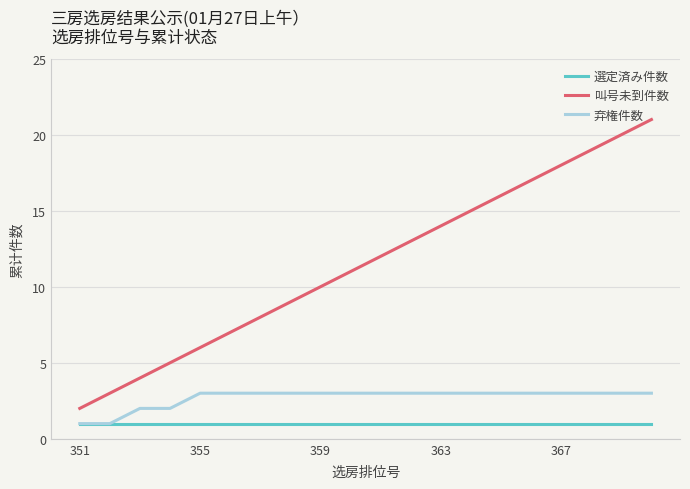

True or false: 叫号未到件数 and 弃権件数 cross at least once.

False